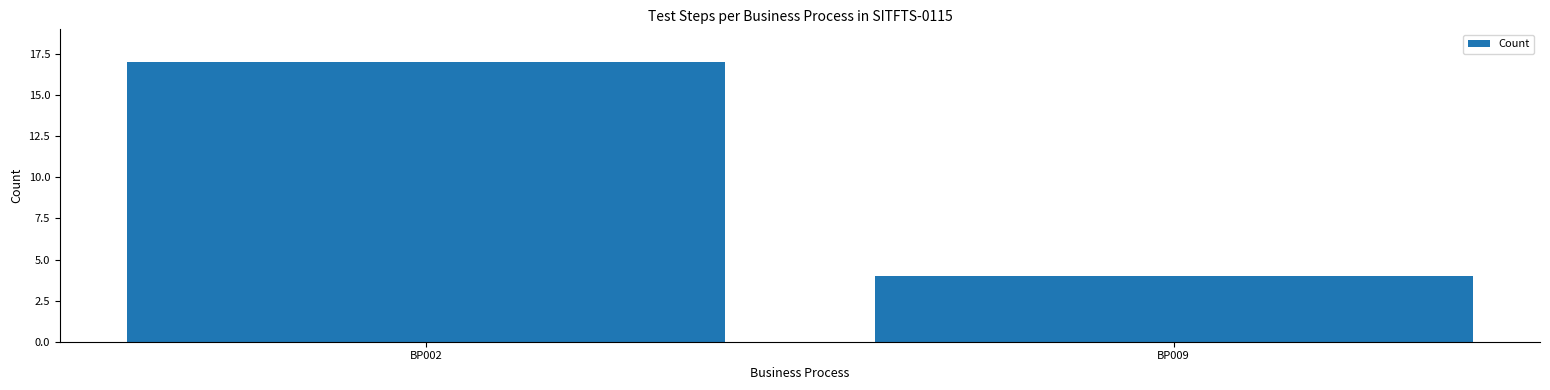

What is the maximum value shown in the chart?

17